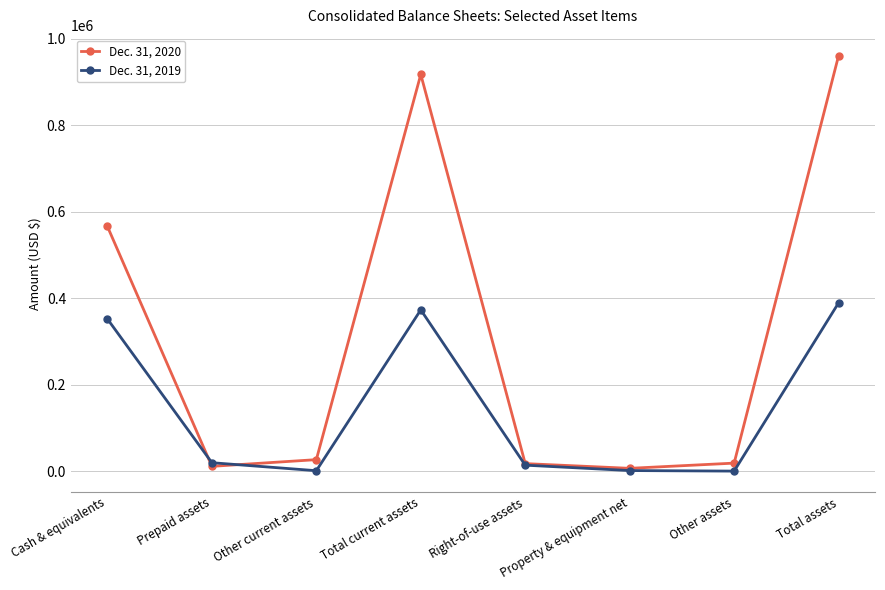

Which series has the largest total across all categories?

Dec. 31, 2020